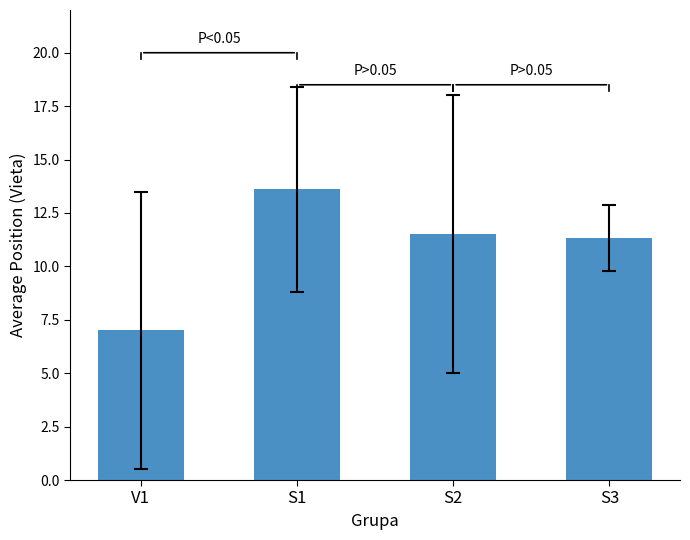

Does the chart contain stacked bars?

No